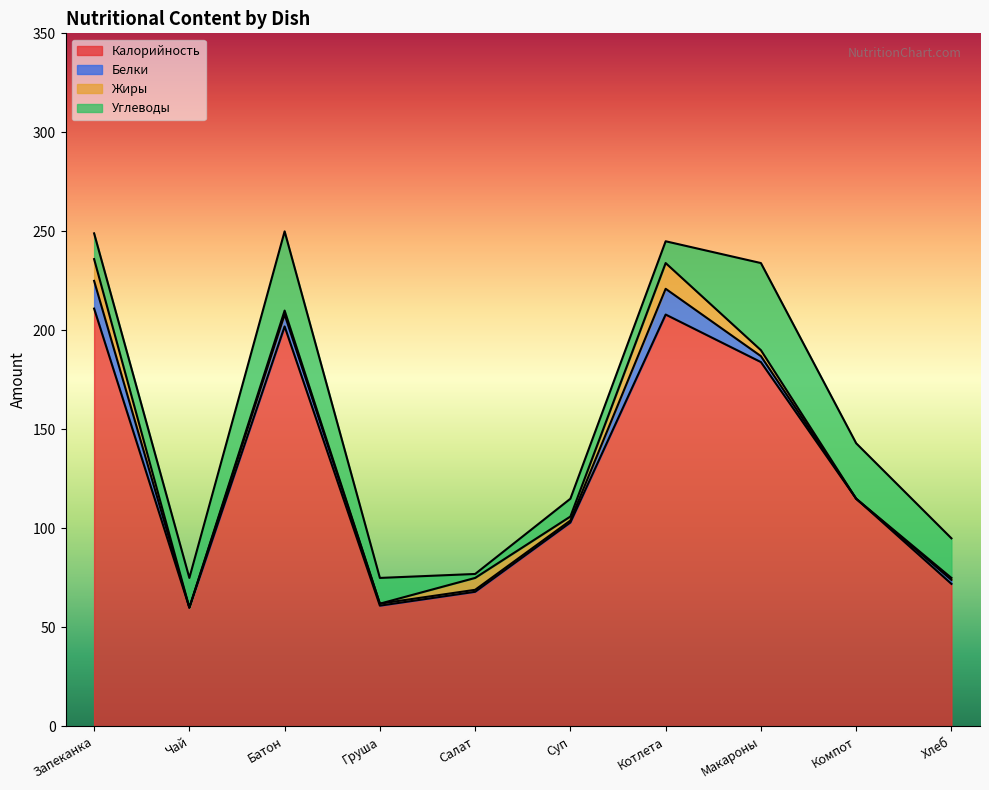

Between Запеканка and Котлета, which series saw the biggest shift?

Калорийность